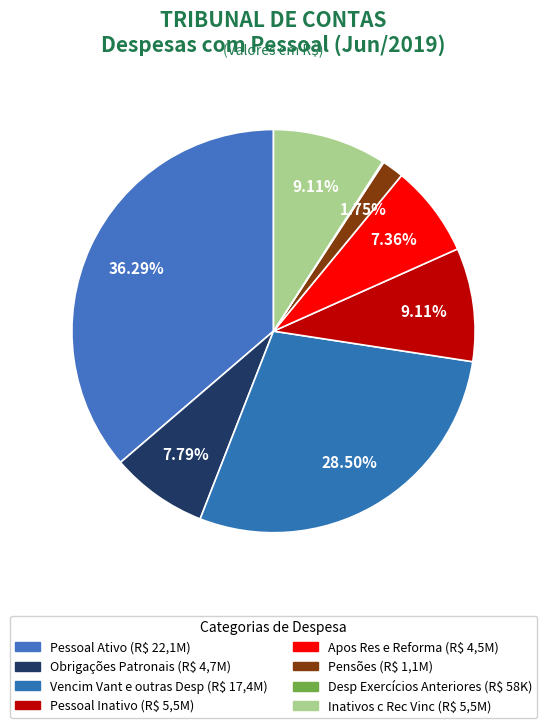

Rank the categories by value from lowest to highest.

Despesas de Exercícios Anteriores, Pensões, Apos Res e Reforma, Obrigações Patronais, Pessoal Inativo, Inativos e Pensionistas c Rec Vinc, Vencim Vant e outras Desp Var, Pessoal Ativo